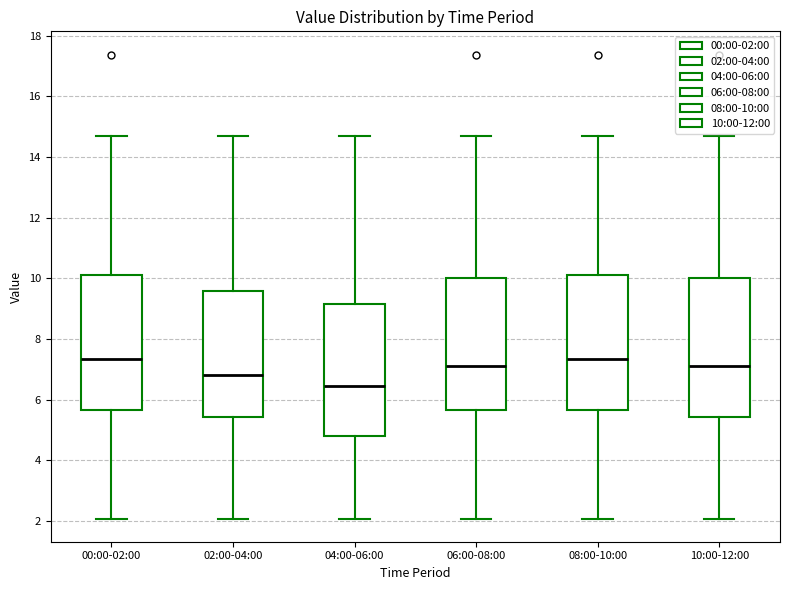

Reading left to right, transcribe this box plot: for each box, give where its median line is, the range the box spans, and where its two whiskers end, as read against the y-axis. The values are not printed on the chart, so give them approximately, as read against the axis.

00:00-02:00: median 7.4, box 5.6 to 10.2, whiskers 2.0 to 14.8
02:00-04:00: median 6.8, box 5.4 to 9.6, whiskers 2.0 to 14.8
04:00-06:00: median 6.4, box 4.8 to 9.2, whiskers 2.0 to 14.8
06:00-08:00: median 7.2, box 5.6 to 10.0, whiskers 2.0 to 14.8
08:00-10:00: median 7.4, box 5.6 to 10.2, whiskers 2.0 to 14.8
10:00-12:00: median 7.2, box 5.4 to 10.0, whiskers 2.0 to 14.8